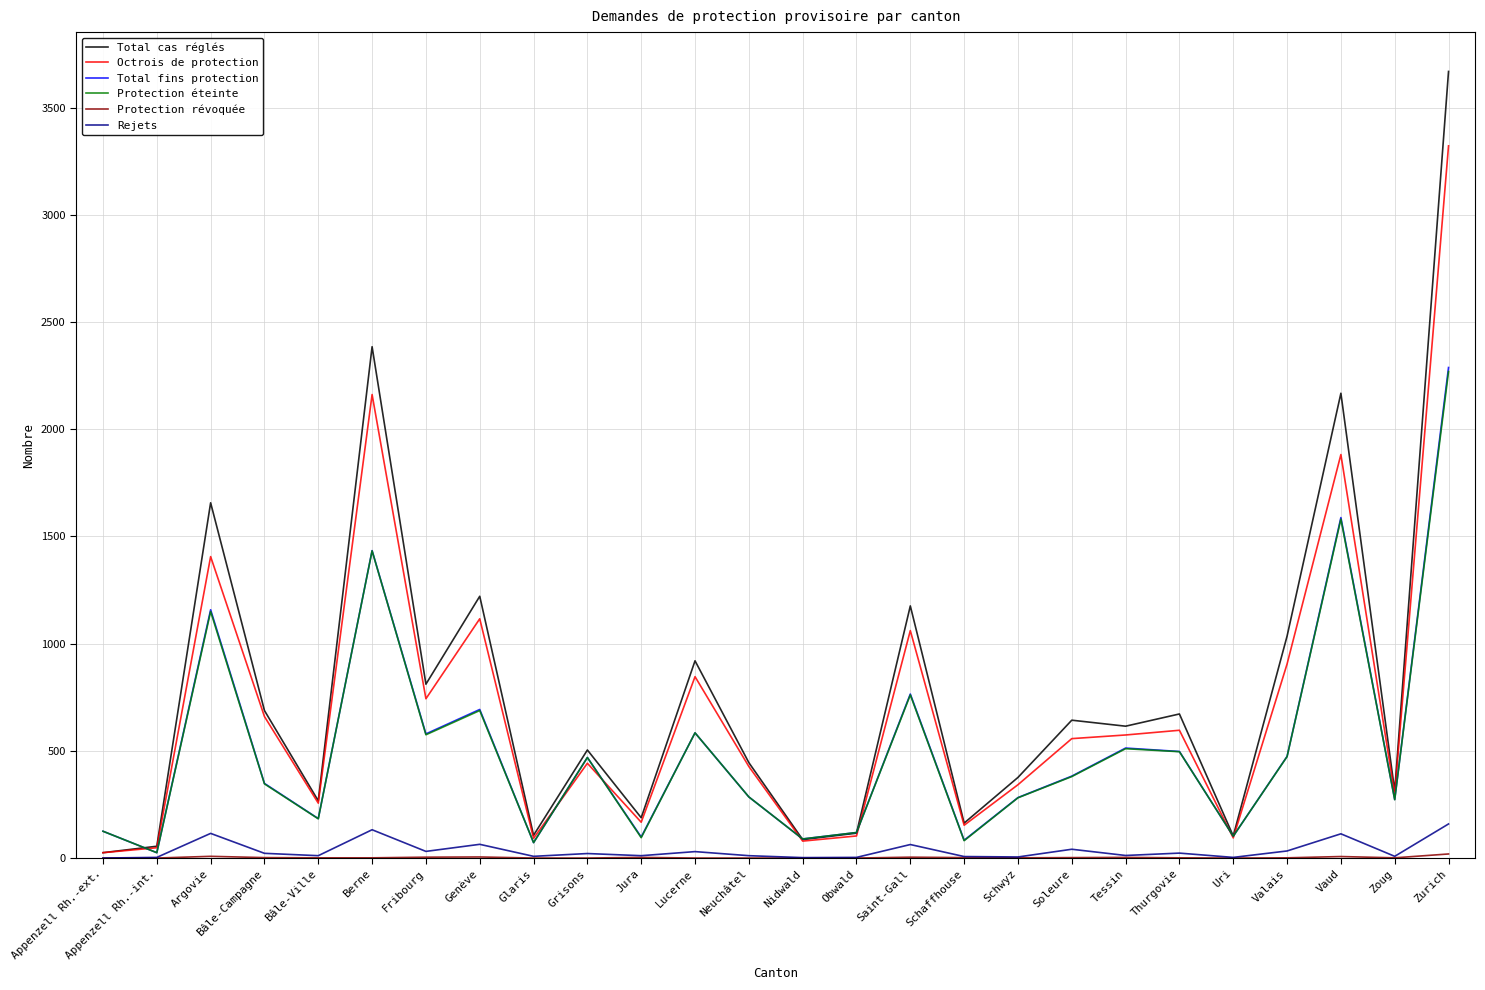

True or false: Total cas réglés and Protection éteinte intersect in this chart.

True